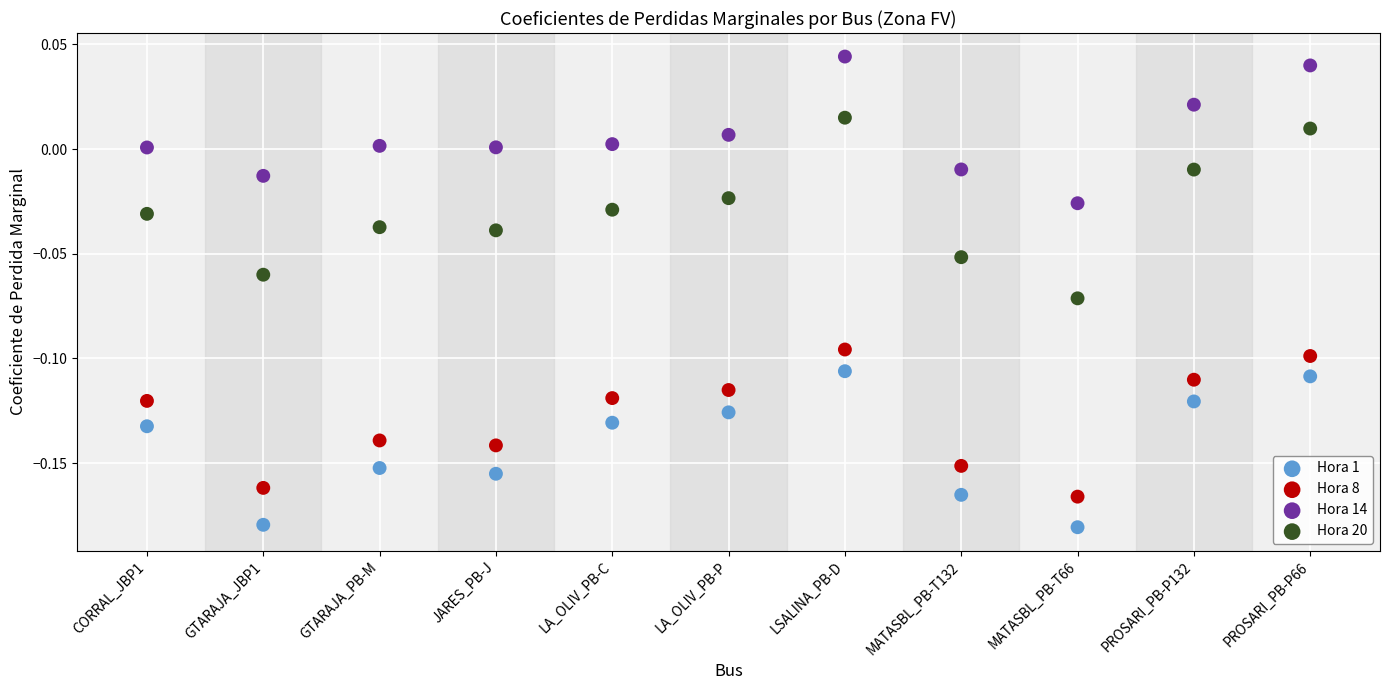

Which series contains the highest Y value?

Hora 14